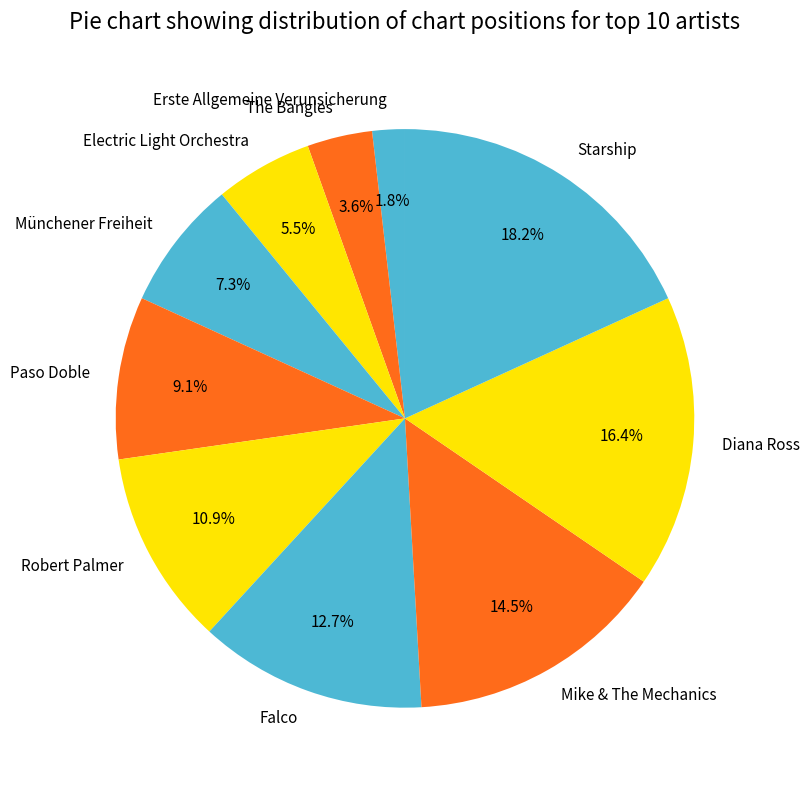

To the nearest percent, what is the average slice percentage?

10%